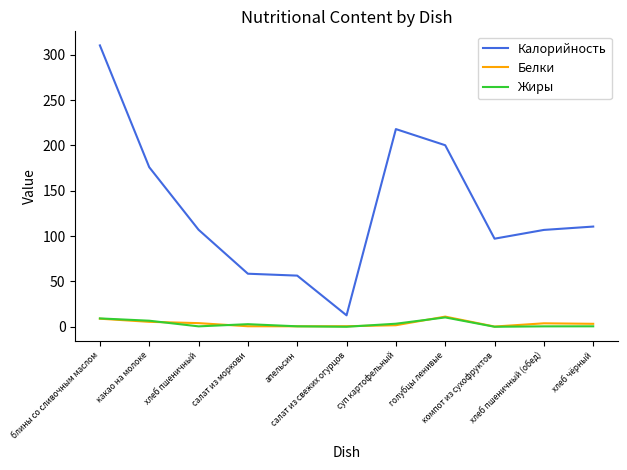

What is the greatest value displayed?

310.3